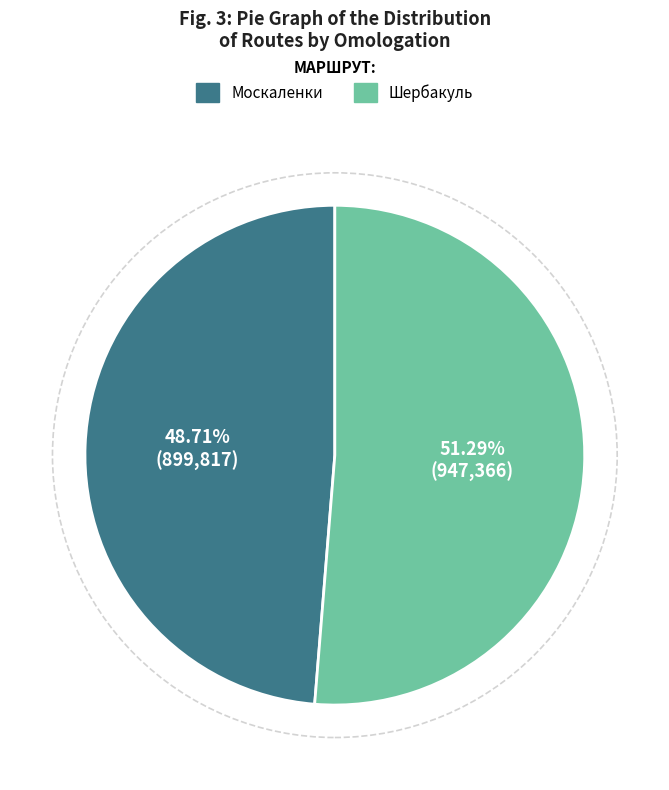

To the nearest percent, what portion does Москаленки represent?

49%